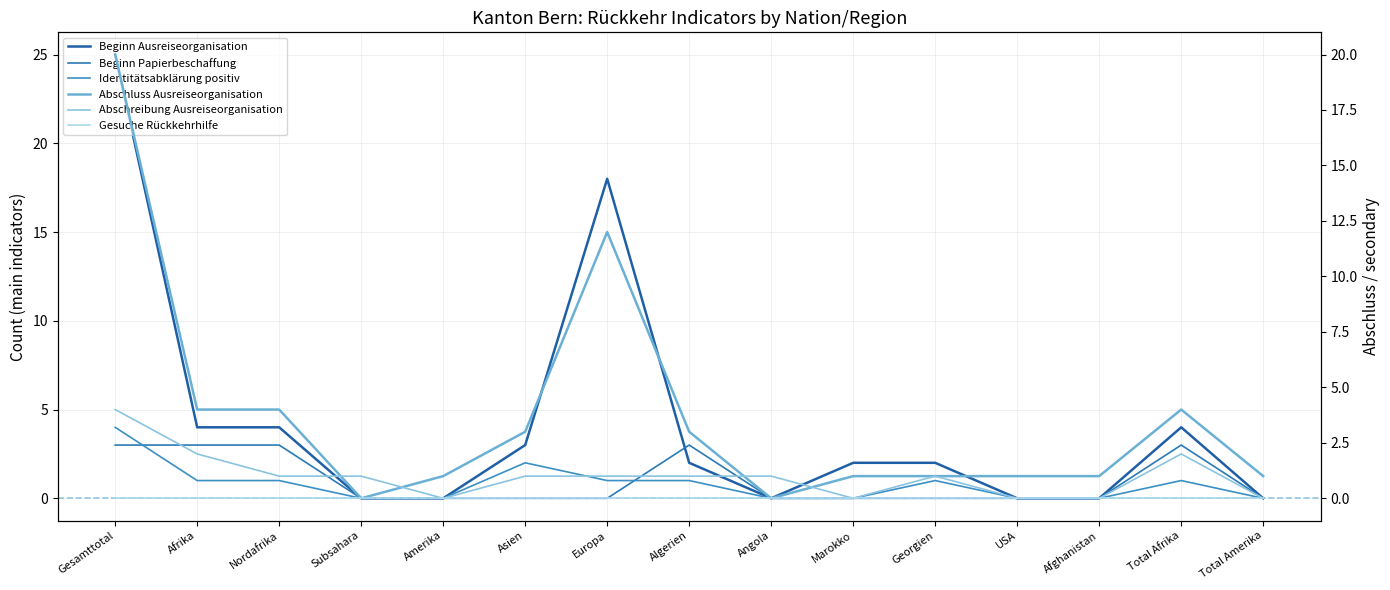

Rank the series at Afghanistan from lowest to highest value.

Beginn Ausreiseorganisation, Beginn Papierbeschaffung, Identitätsabklärung positiv, Abschreibung Ausreiseorganisation, Gesuche Rückkehrhilfe, Abschluss Ausreiseorganisation